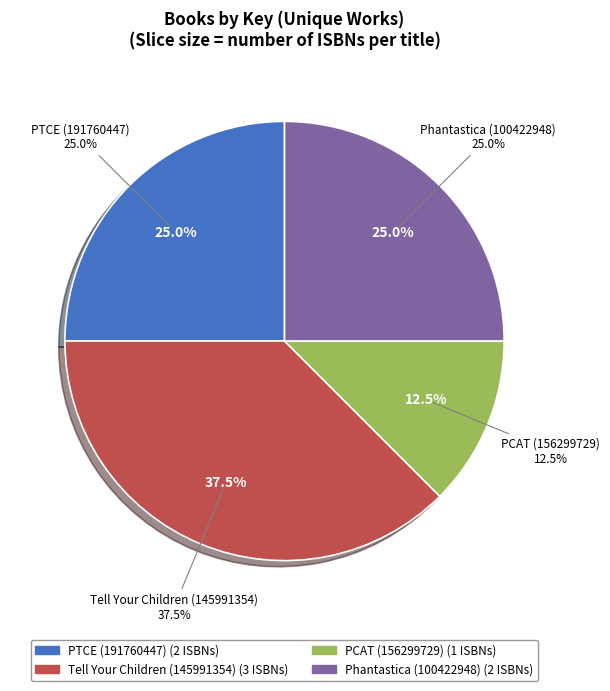

Does Phantastica (100422948) account for over 50% of the chart?

No